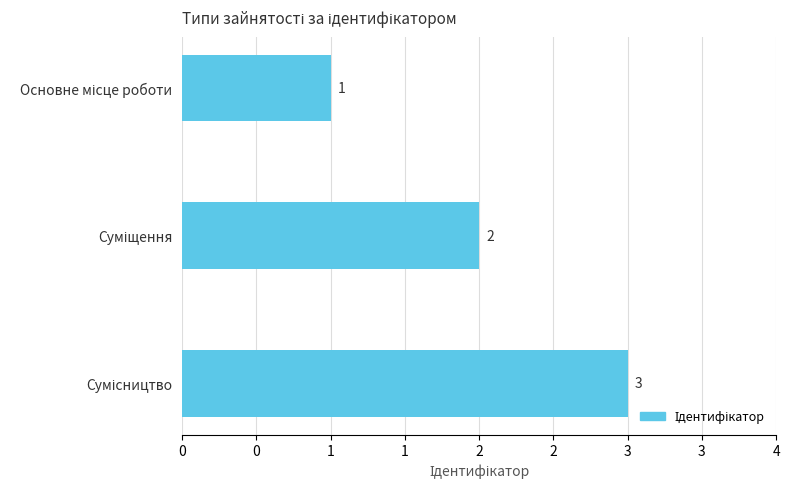

Does the chart contain any negative values?

No